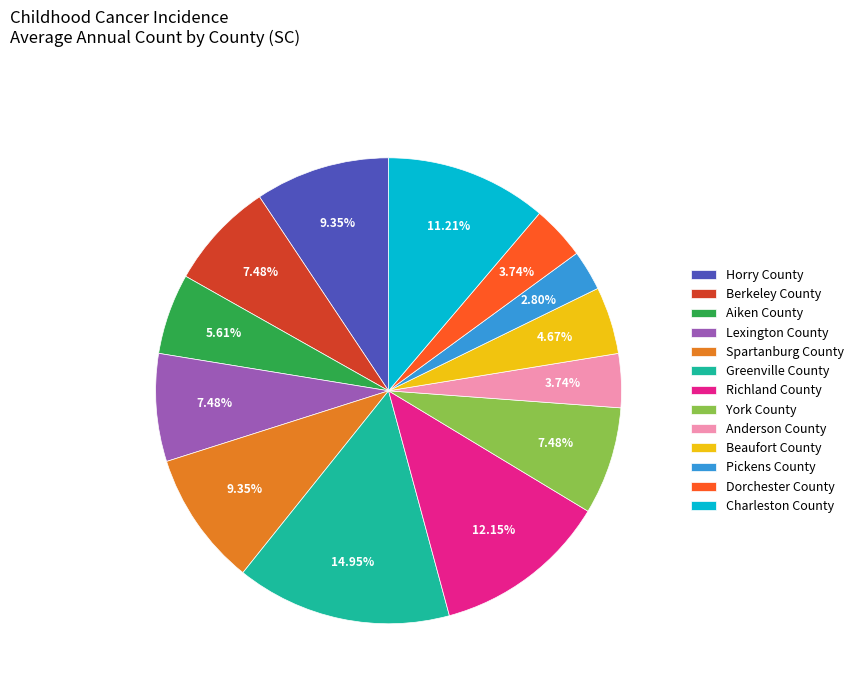

Is it true that Pickens County is 13% of the pie?

False